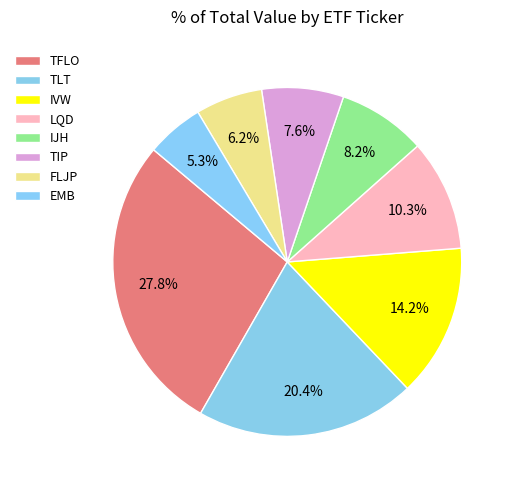

To the nearest percent, what is the combined percentage of TFLO and IVW?

42%